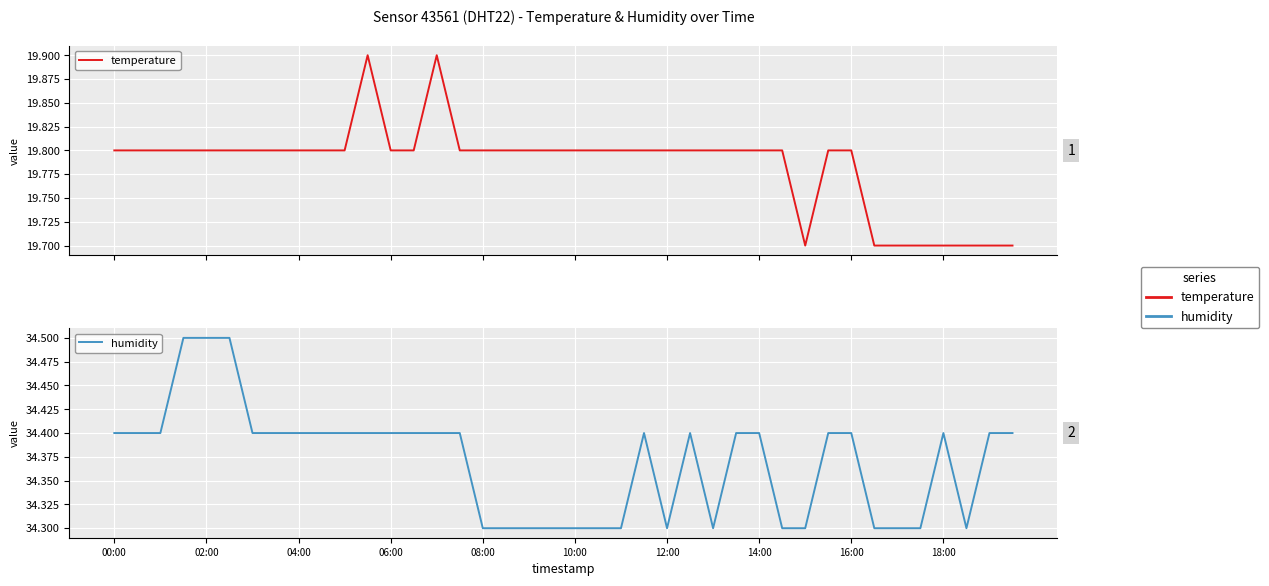

What is the sum of the temperature values at 25 and 14?

39.7